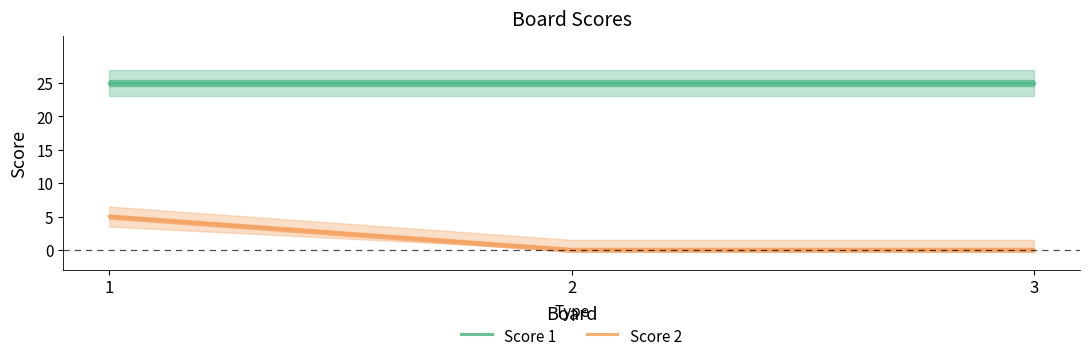

The value of Score 2 at 2 is 0. True or false?

True